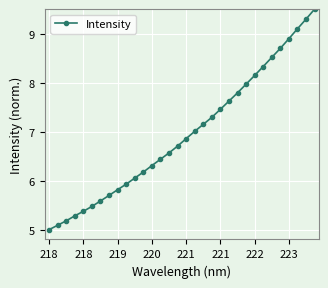

How many values exceed 6?

22